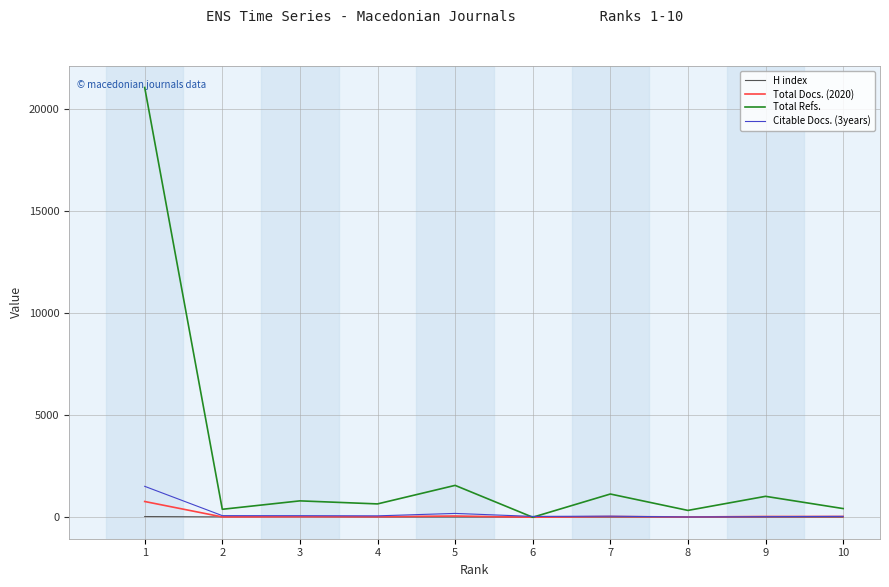

Which series has the largest range (max minus min)?

Total Refs.